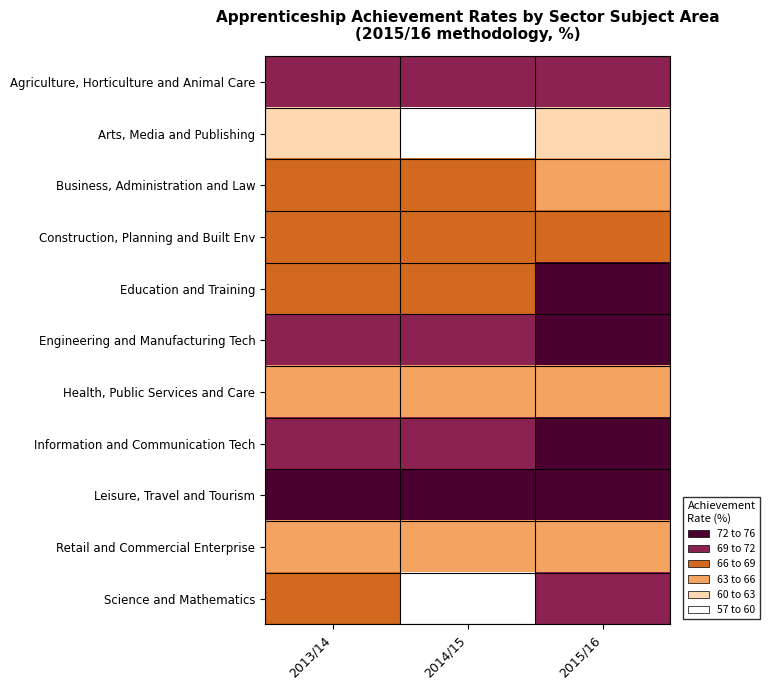

What is the total value across all series at 2015/16?

758.9